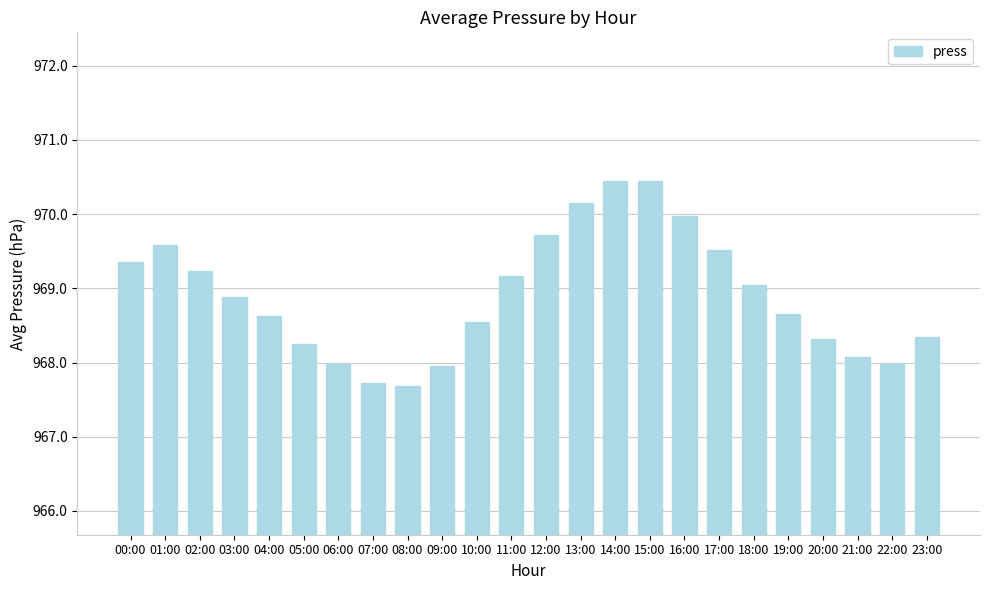

What is the ratio of the value at 18:00 to the value at 05:00?

1.0